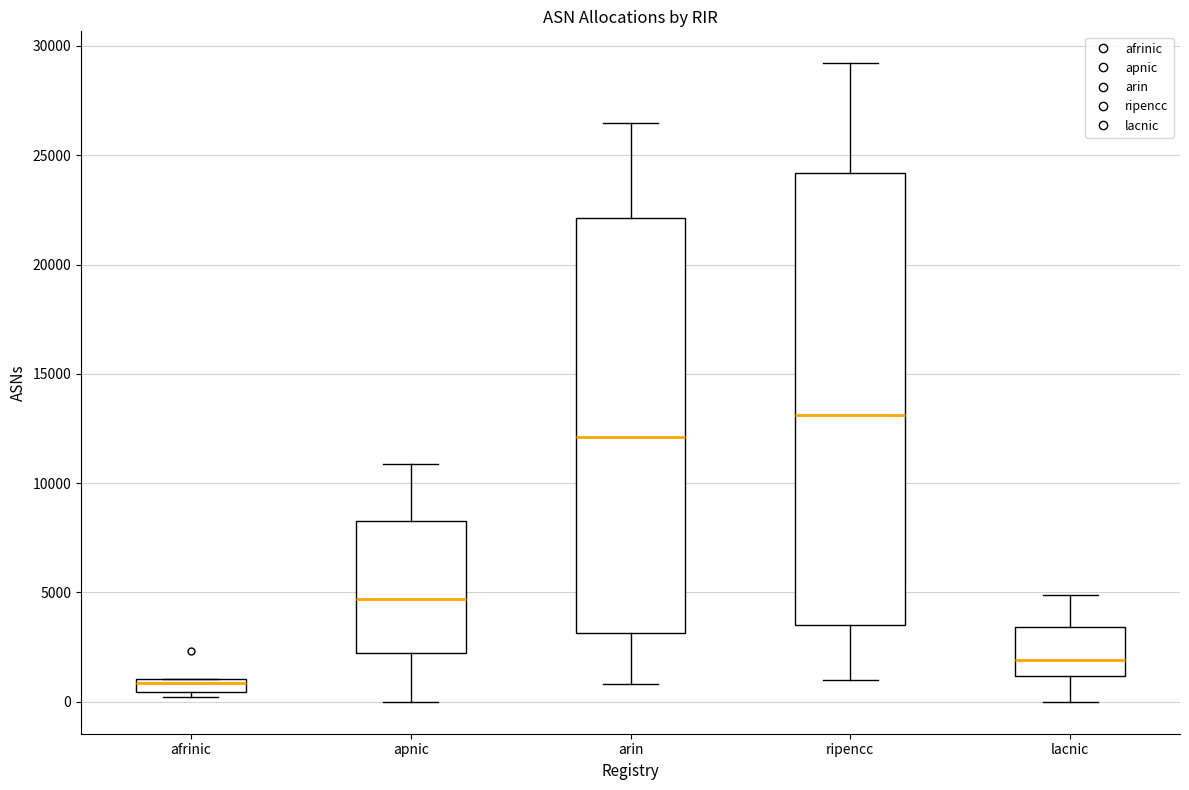

Where is the lower edge of the box for ripencc on the y-axis? The values are not printed on the chart, so give them approximately, as read against the axis.

3500